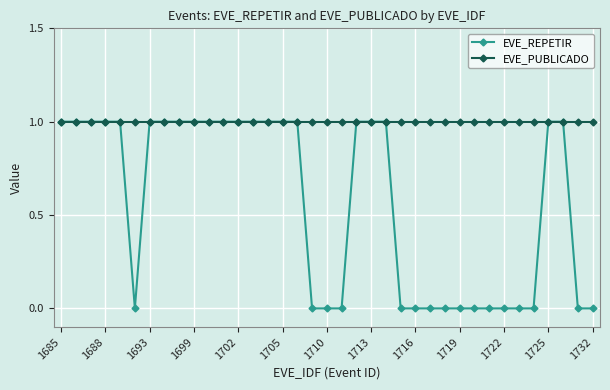

At how many categories does at least one series exceed 0?

37